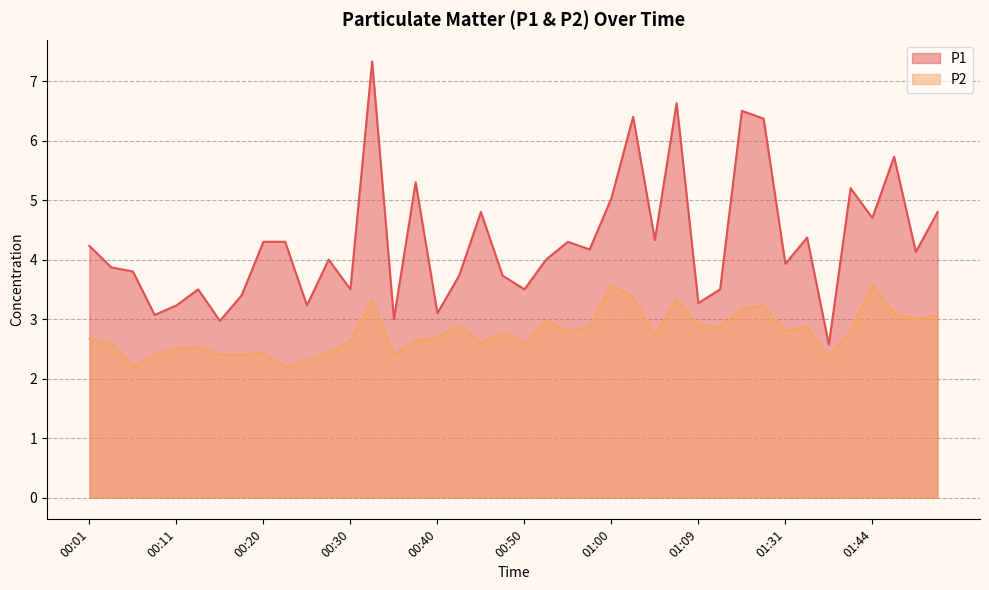

What is the difference between the second highest and minimum values in the P2 series?

1.4